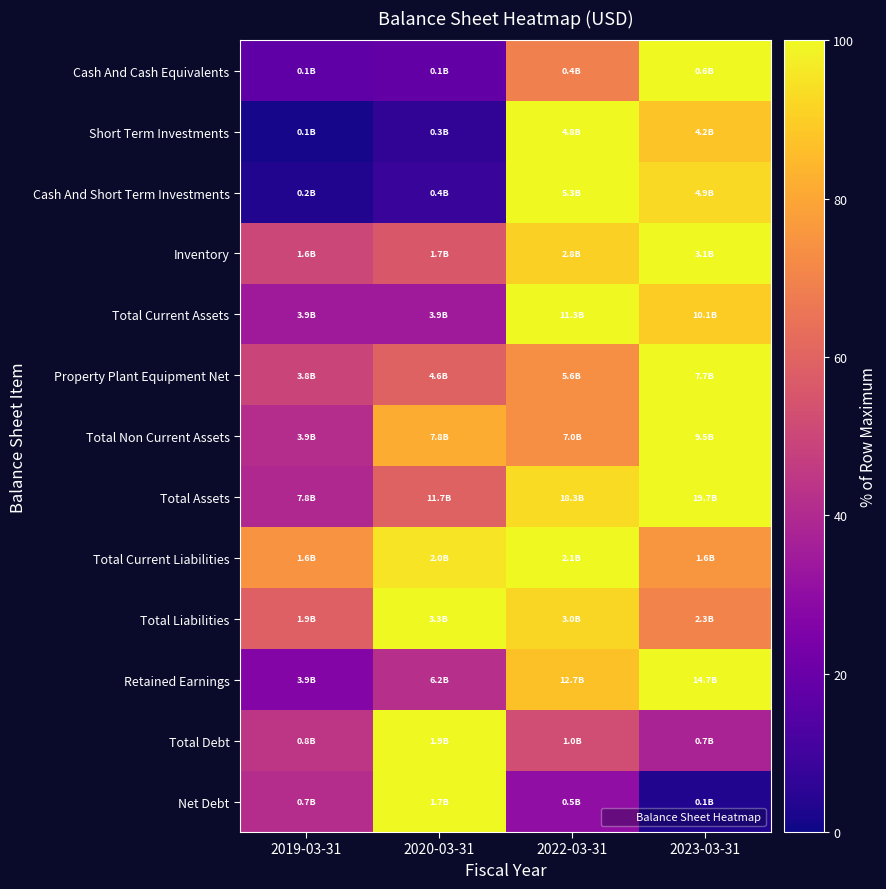

Reading left to right, extract all data points from this chart.

Cash And Cash Equivalents: 2019-03-31=16.8	2020-03-31=18.0	2022-03-31=68.8	2023-03-31=100.0
Short Term Investments: 2019-03-31=1.5	2020-03-31=6.4	2022-03-31=100.0	2023-03-31=87.8
Cash And Short Term Investments: 2019-03-31=3.4	2020-03-31=8.1	2022-03-31=100.0	2023-03-31=92.7
Inventory: 2019-03-31=50.2	2020-03-31=55.9	2022-03-31=90.6	2023-03-31=100.0
Total Current Assets: 2019-03-31=34.6	2020-03-31=34.7	2022-03-31=100.0	2023-03-31=89.6
Property Plant Equipment Net: 2019-03-31=49.5	2020-03-31=59.5	2022-03-31=73.3	2023-03-31=100.0
Total Non Current Assets: 2019-03-31=41.2	2020-03-31=81.8	2022-03-31=73.5	2023-03-31=100.0
Total Assets: 2019-03-31=39.8	2020-03-31=59.7	2022-03-31=93.1	2023-03-31=100.0
Total Current Liabilities: 2019-03-31=74.9	2020-03-31=95.3	2022-03-31=100.0	2023-03-31=75.5
Total Liabilities: 2019-03-31=58.7	2020-03-31=100.0	2022-03-31=92.2	2023-03-31=70.3
Retained Earnings: 2019-03-31=26.7	2020-03-31=42.0	2022-03-31=86.9	2023-03-31=100.0
Total Debt: 2019-03-31=44.5	2020-03-31=100.0	2022-03-31=52.2	2023-03-31=37.8
Net Debt: 2019-03-31=41.2	2020-03-31=100.0	2022-03-31=30.1	2023-03-31=3.2